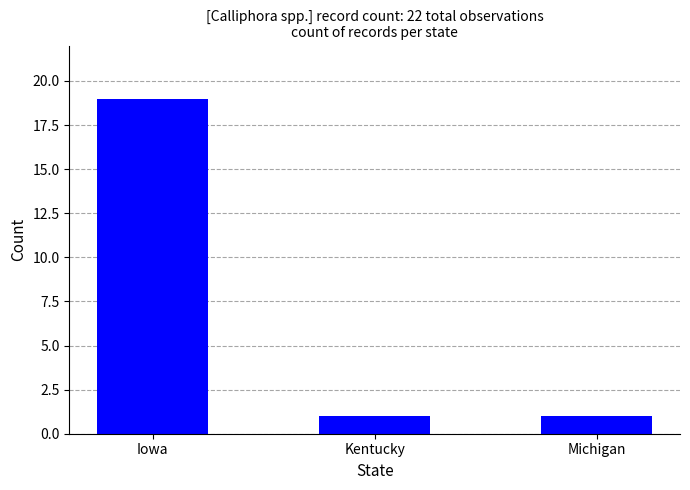

What is the greatest value displayed?

19